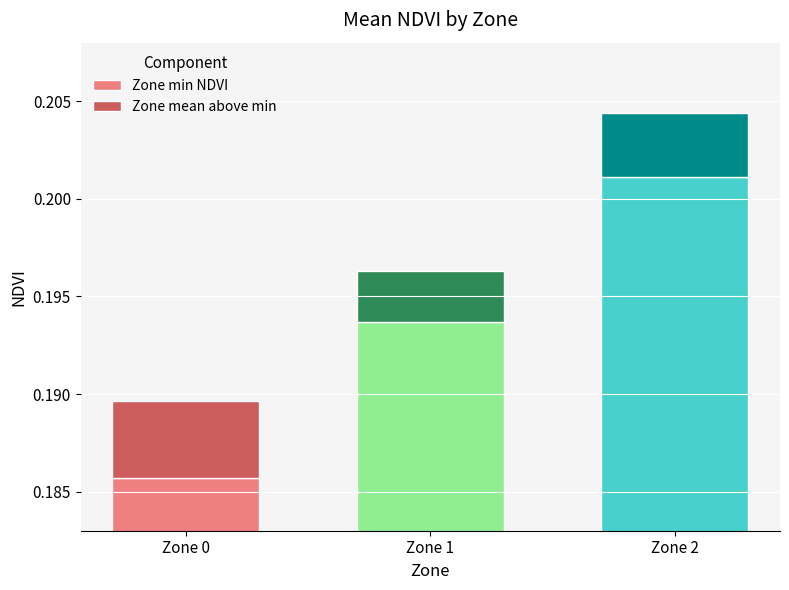

Rank the categories by Zone mean above min value from highest to lowest.

Zone 0, Zone 2, Zone 1